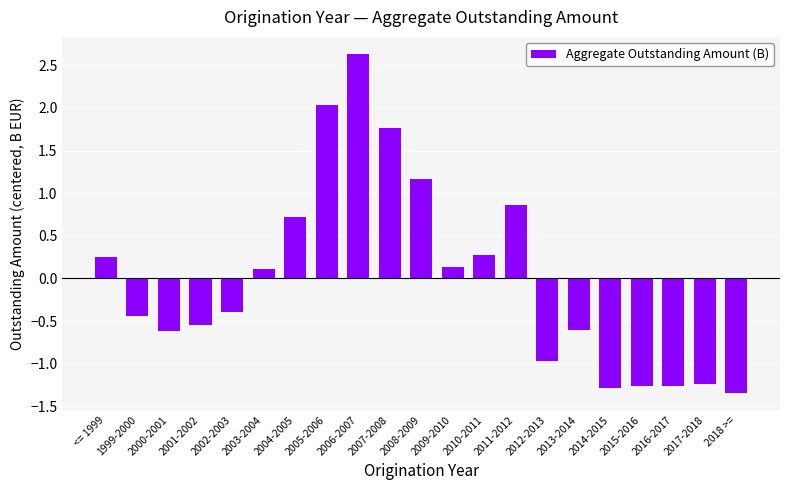

Where does the data first go above 0?

<= 1999